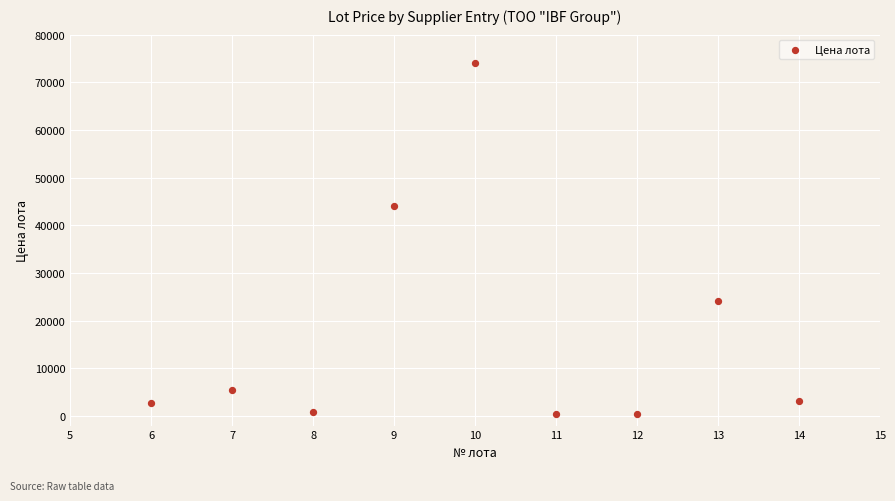

What Y value in the scatter plot is closest to 37225?

44000